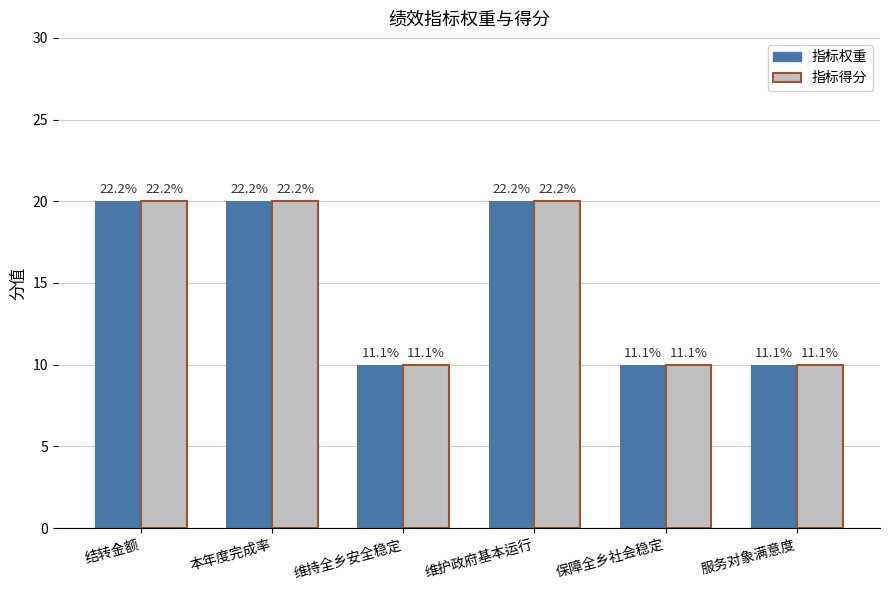

At which category does the chart reach its minimum across all series?

维持全乡安全稳定